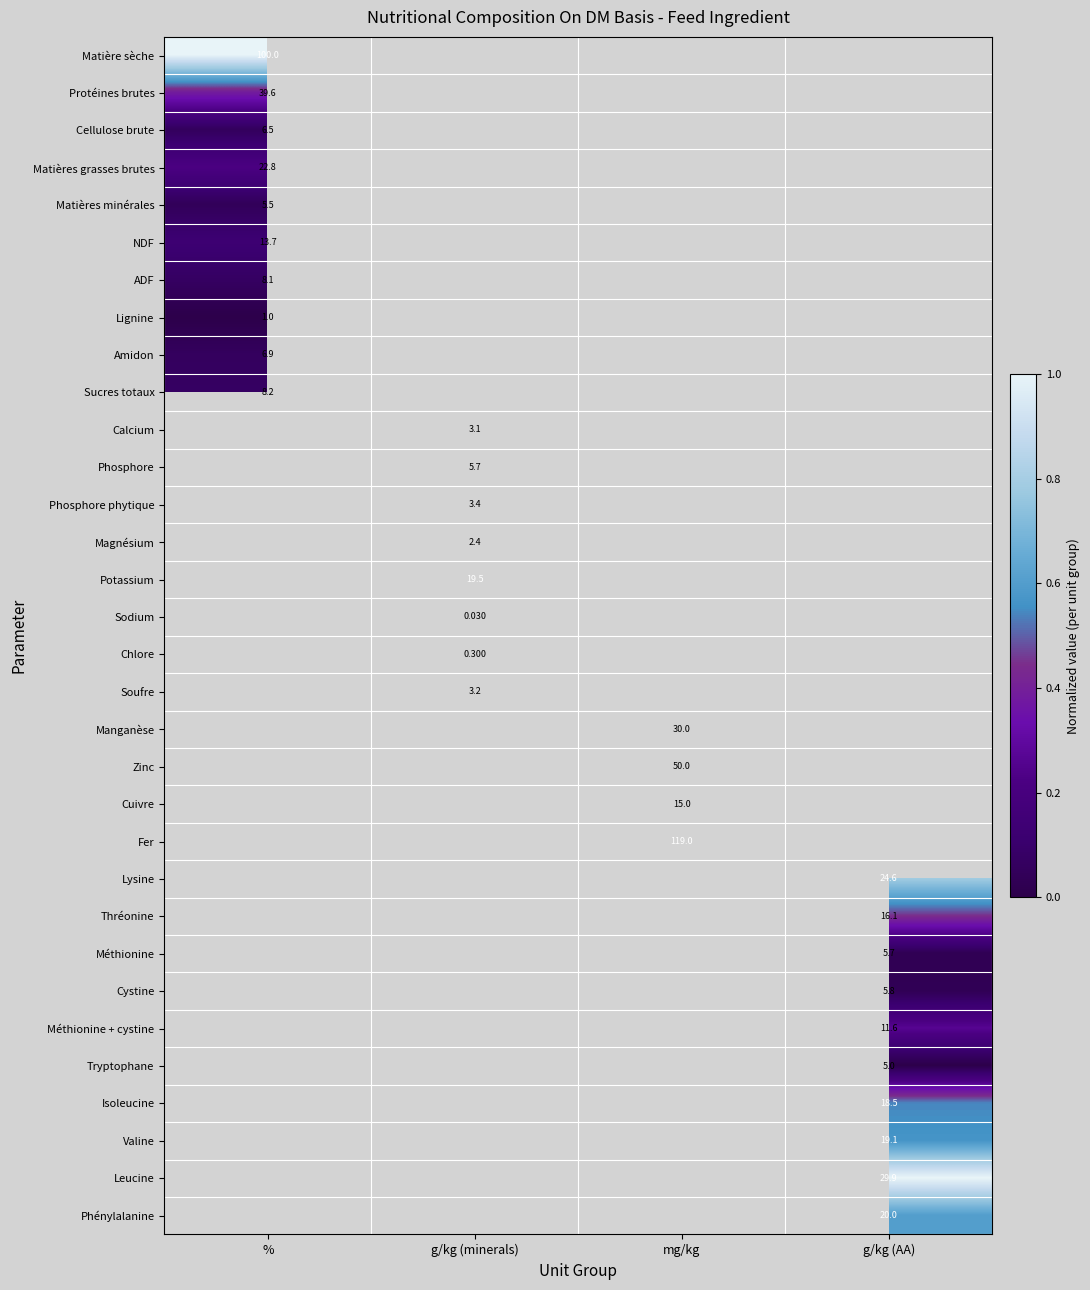

How many values in the Manganèse series exceed 0?

1